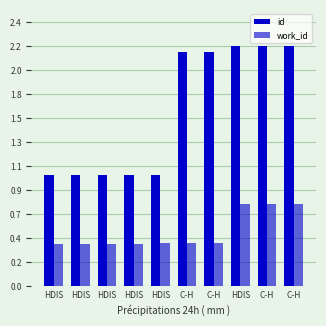

Reading left to right, what are all the values shown in this chart?

id: HDIS=1.0	HDIS=1.0	HDIS=1.0	HDIS=1.0	HDIS=1.0	C-H=2.1	C-H=2.1	HDIS=2.2	C-H=2.2	C-H=2.2
work_id: HDIS=0.4	HDIS=0.4	HDIS=0.4	HDIS=0.4	HDIS=0.4	C-H=0.4	C-H=0.4	HDIS=0.8	C-H=0.8	C-H=0.8